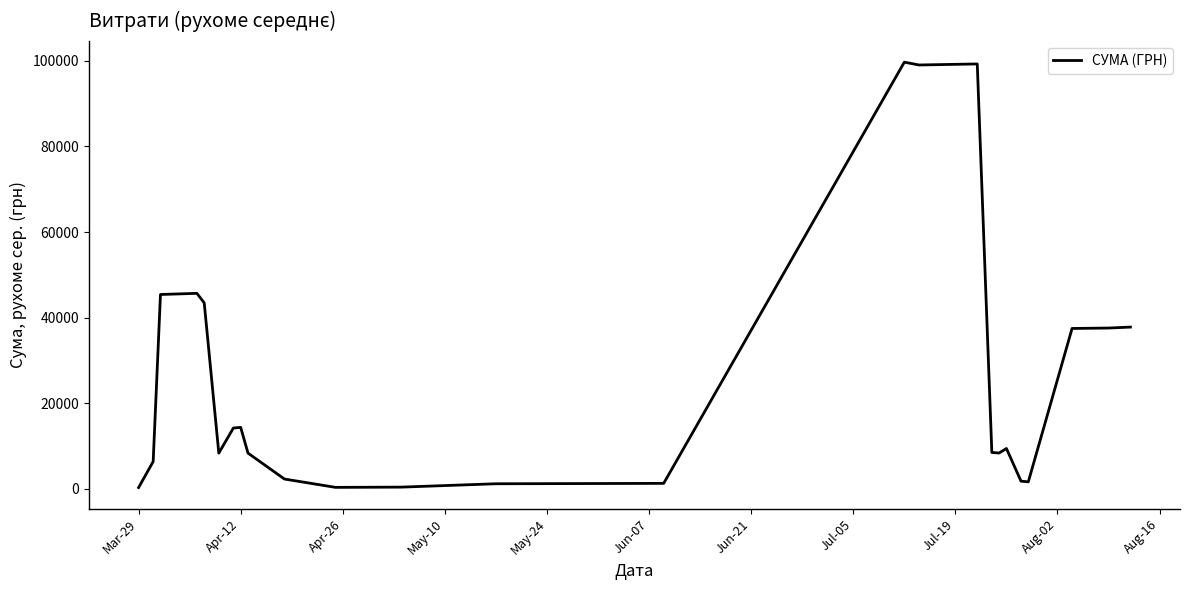

How many lines are shown in the chart?

1